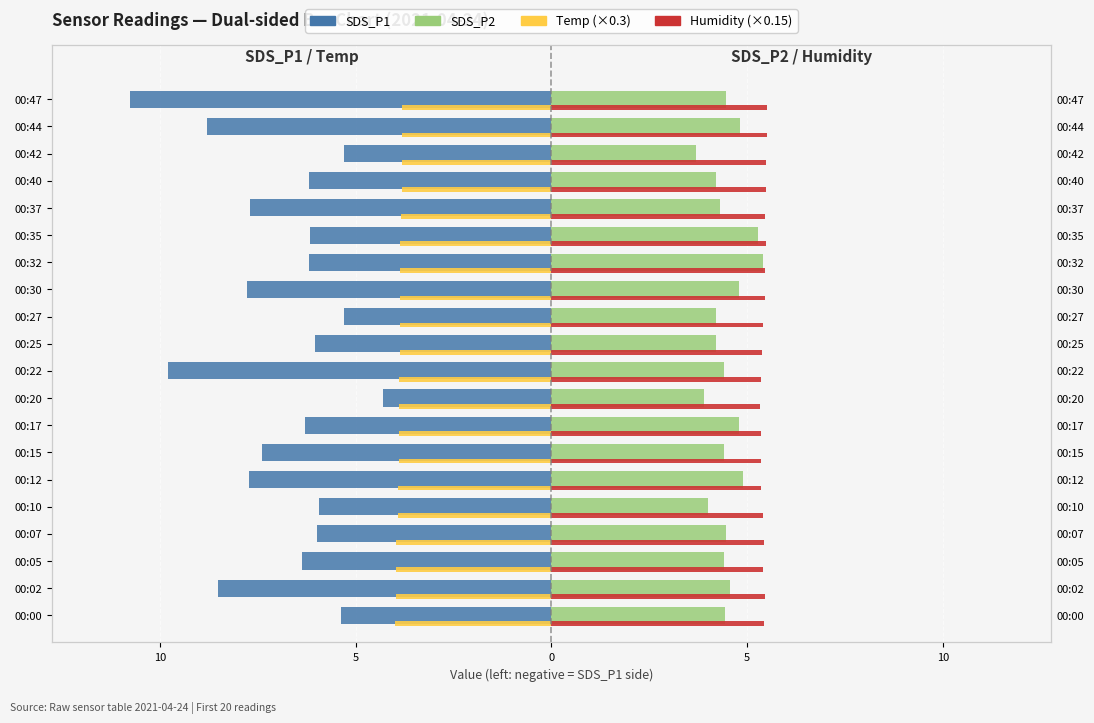

What is the difference between the maximum and minimum values in the Humidity (×0.15) series?

0.2